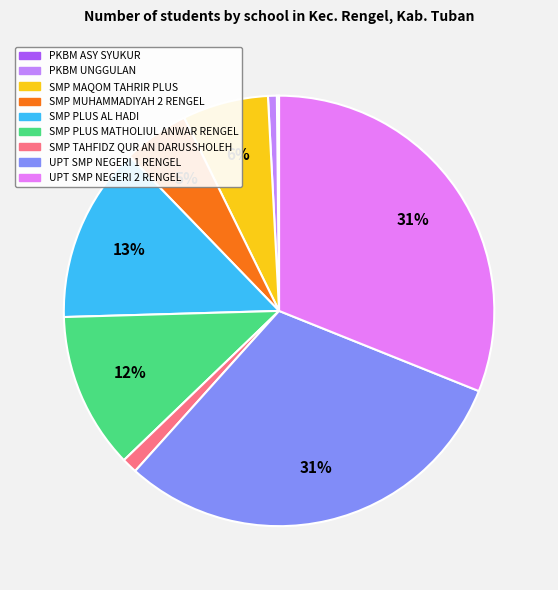

To the nearest percent, what is the difference between the SMP PLUS MATHOLIUL ANWAR RENGEL and SMP TAHFIDZ QUR AN DARUSSHOLEH slice percentages?

11%